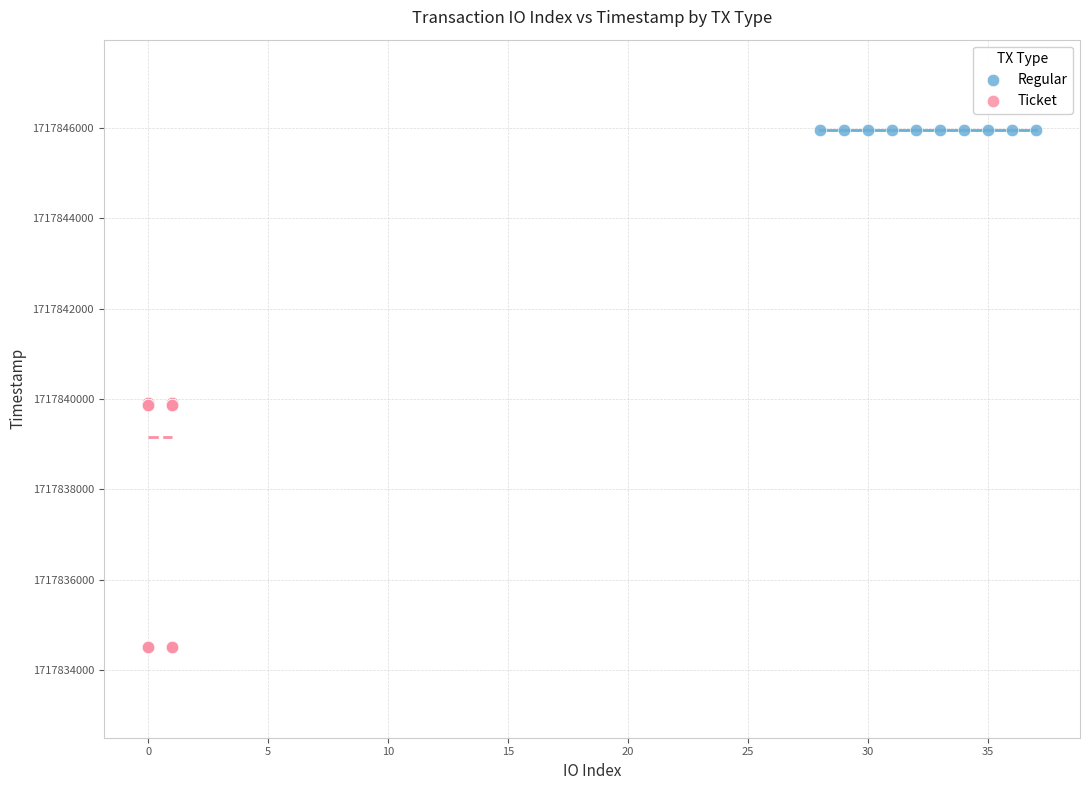

Which series contains the highest Y value?

Regular